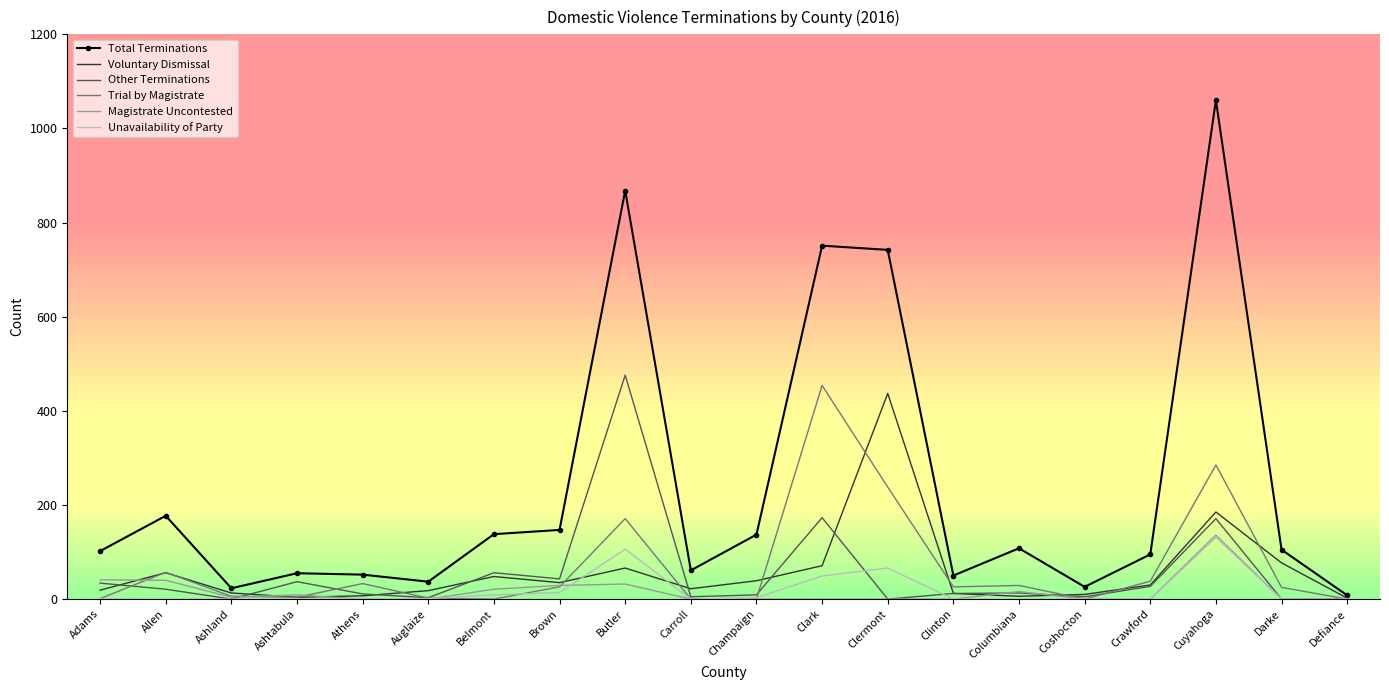

What is the total value across all series at Crawford?

190